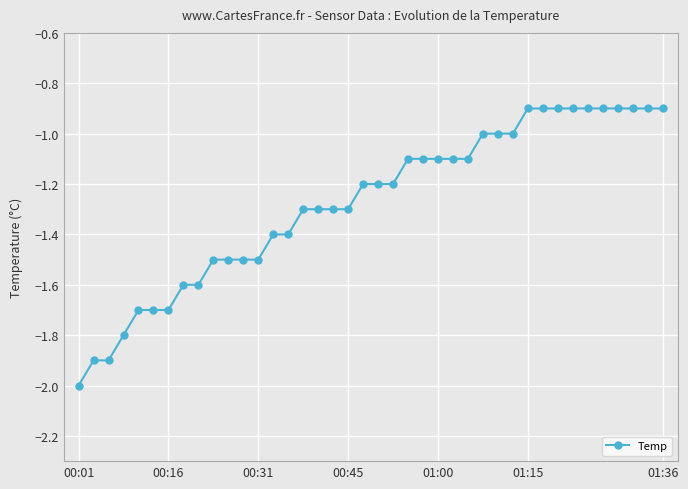

What is the average value?

-1.3